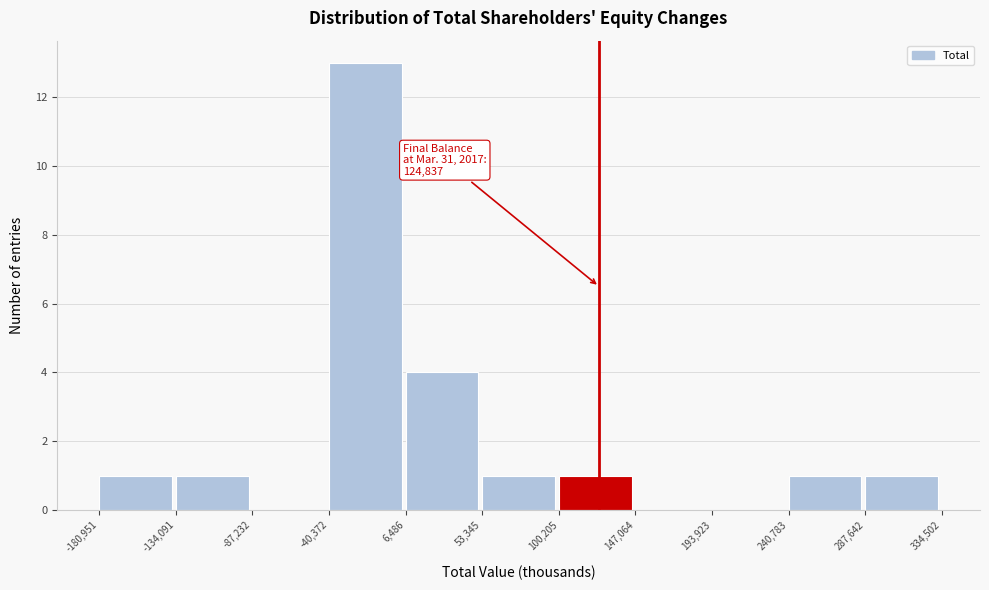

Which range on the x-axis has the tallest bar?

-40,372 to 6,486